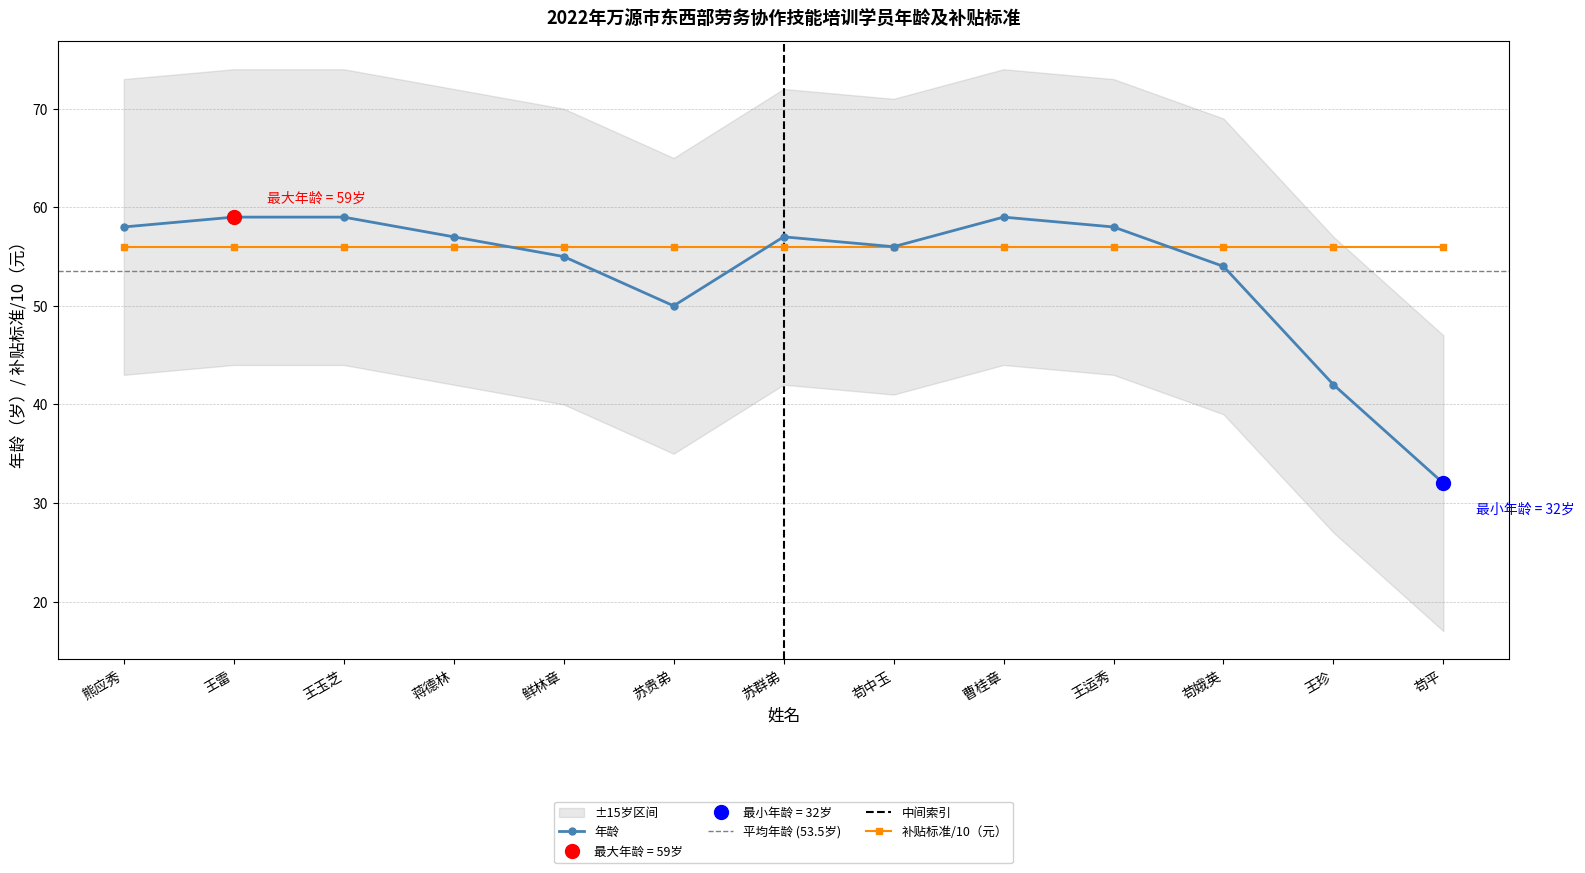

Rank the categories by value from highest to lowest.

王雷, 王玉芝, 曹桂章, 熊应秀, 王运秀, 蒋德林, 苏群弟, 苟中玉, 鲜林章, 苟娥英, 苏贵弟, 王珍, 苟平